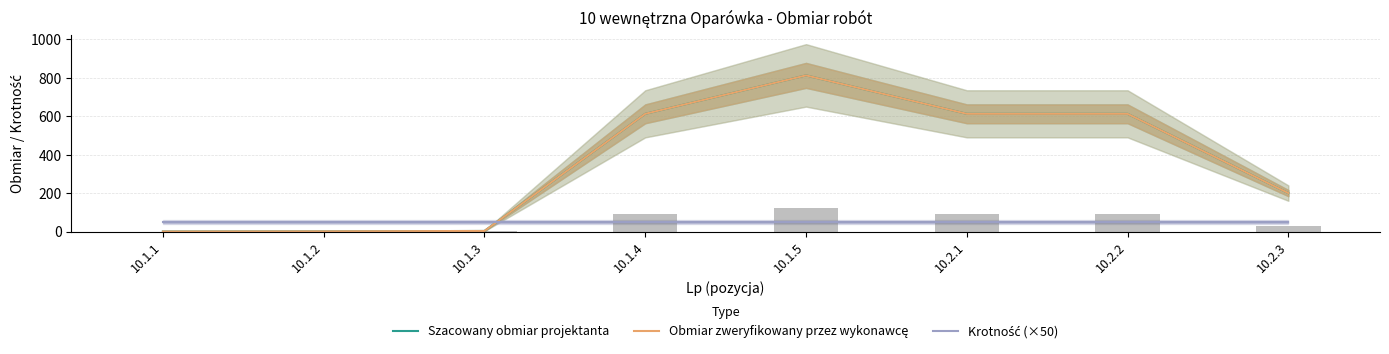

At which label does Szacowany obmiar projektanta reach its minimum?

10.1.1